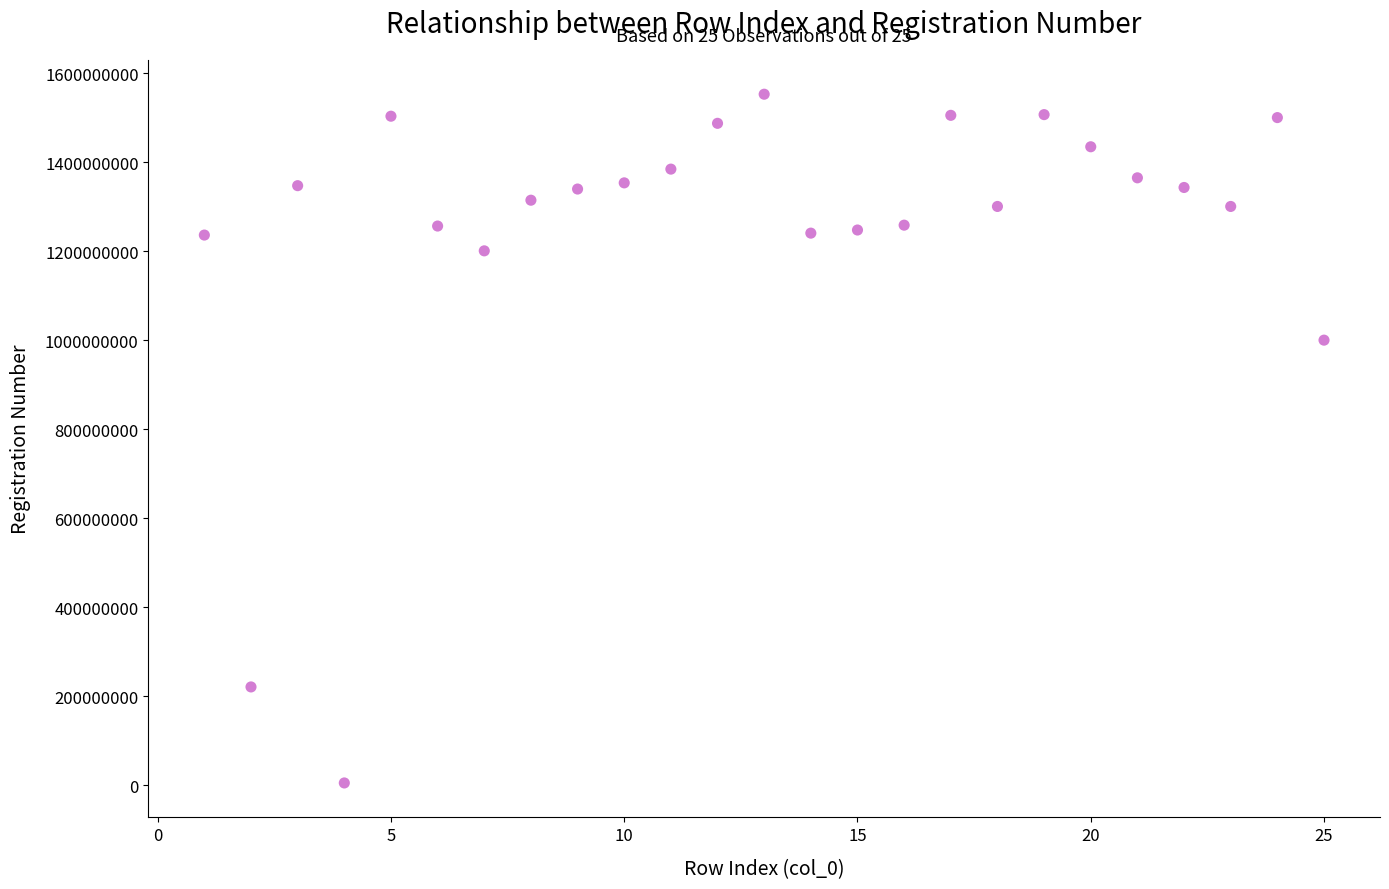

What is the range of Y values (max minus min)?

1547190531